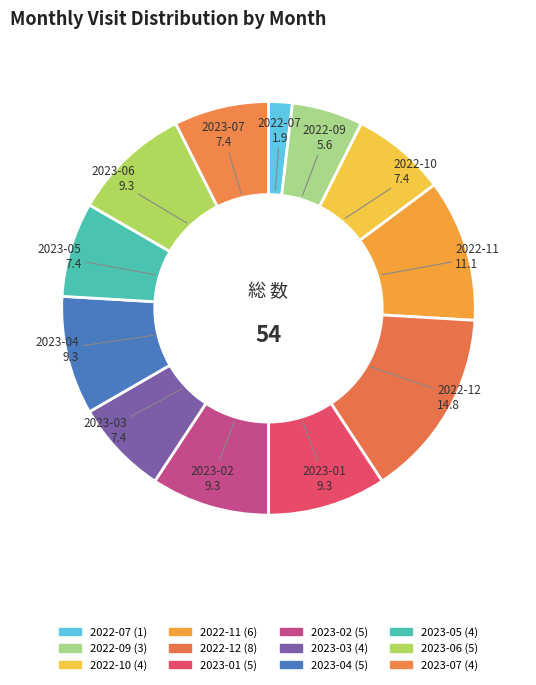

Do 2022-10 and 2023-06 together represent more than half of the pie?

No